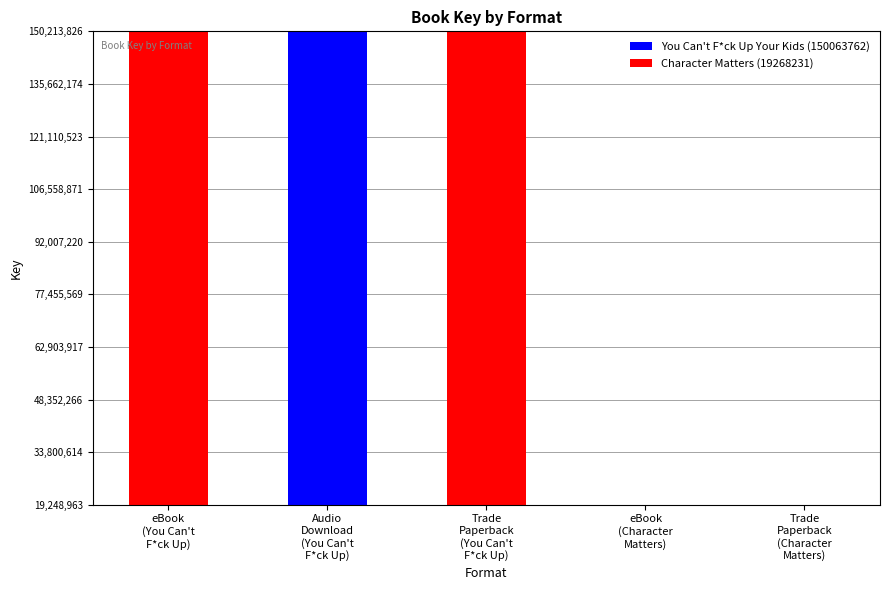

How many data points are less than 150063762?

2